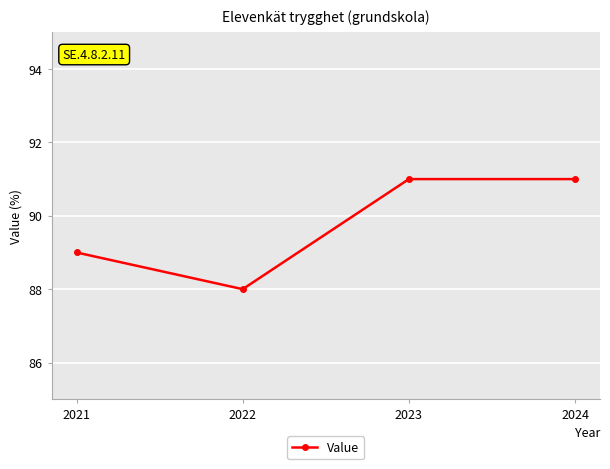

Reading right to left, extract all data points from this chart.

2024=91	2023=91	2022=88	2021=89